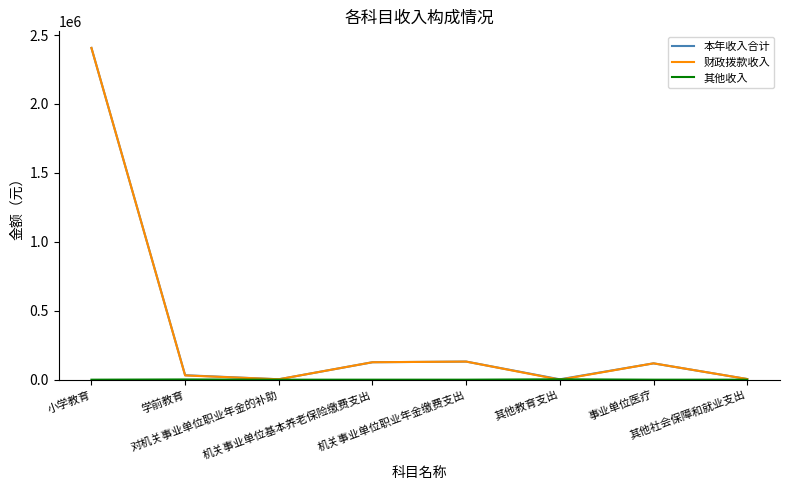

What is the total value across all series at 小学教育?

4812993.1